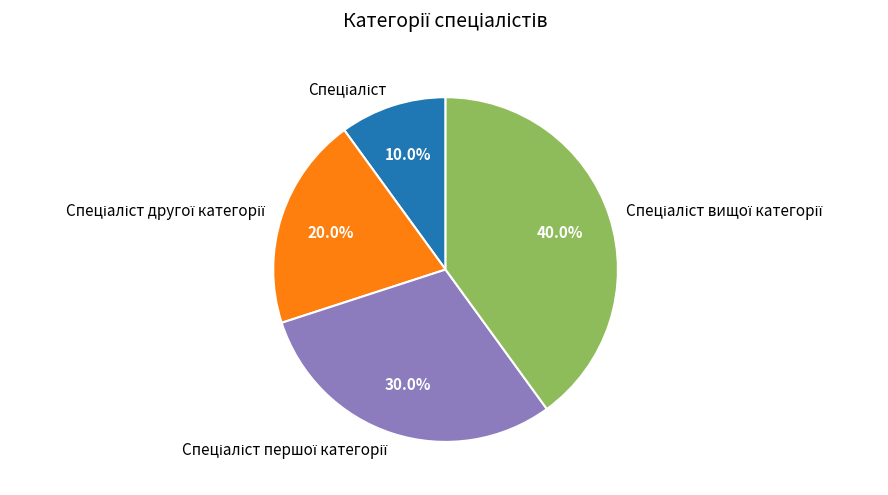

Does any single category account for the majority?

No